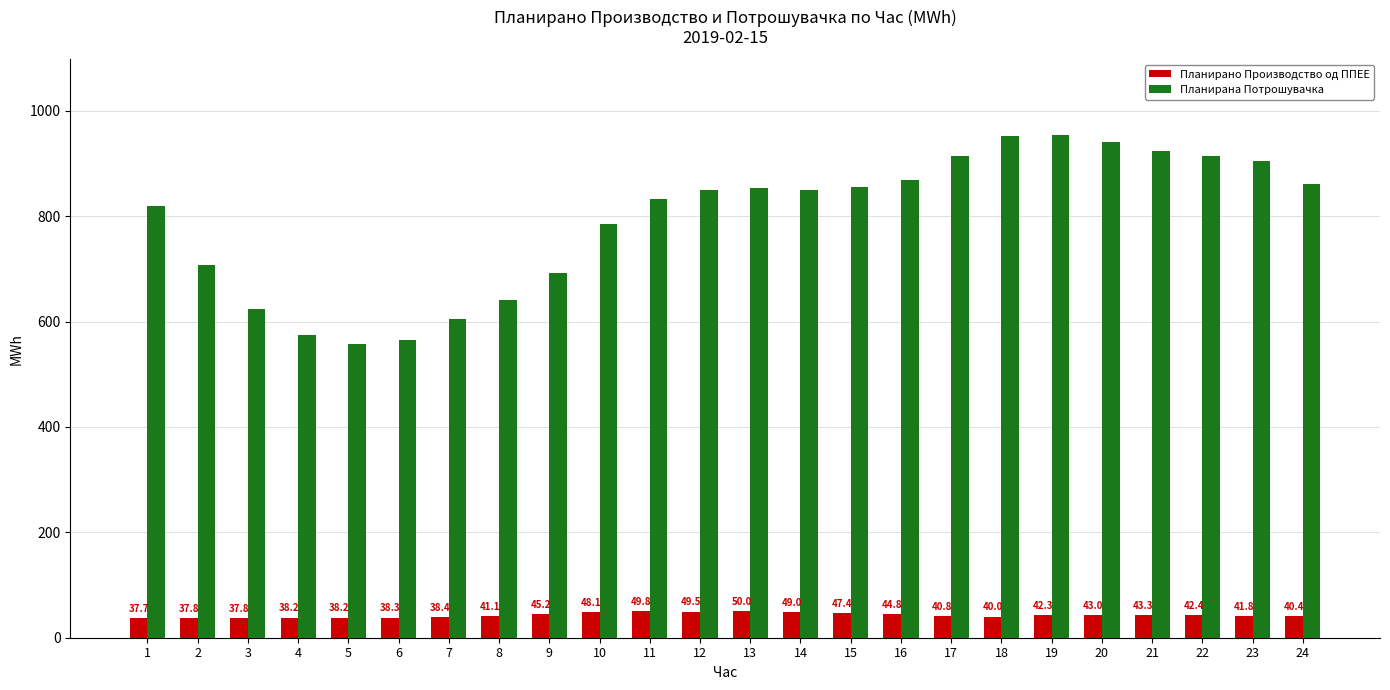

Which series changed the most between 10 and 11?

Планирана Потрошувачка